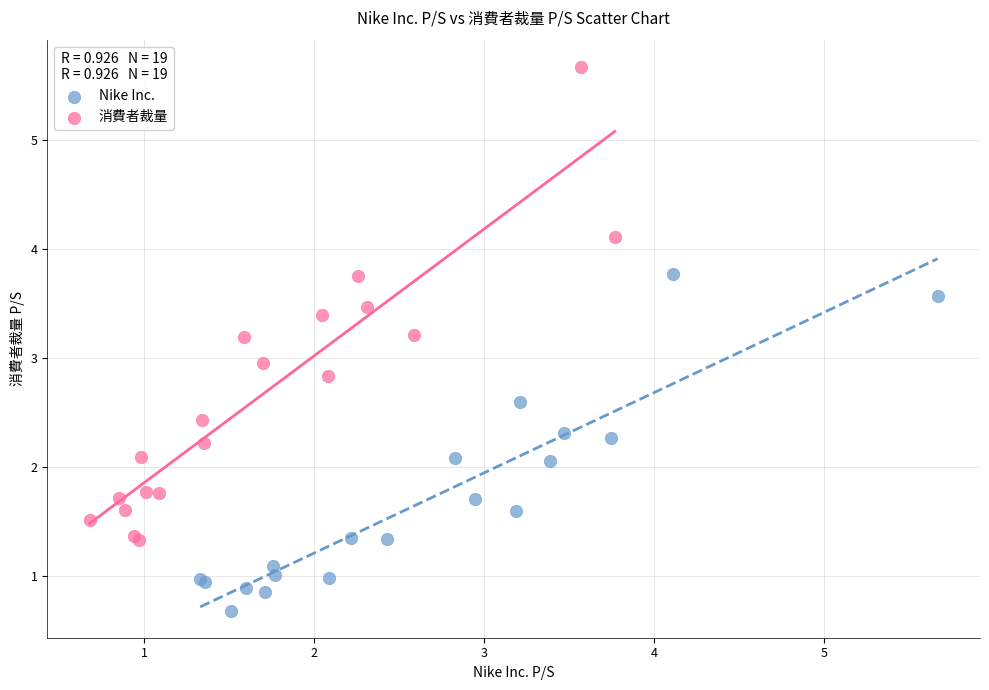

Which series has the largest Y range (max minus min)?

消費者裁量